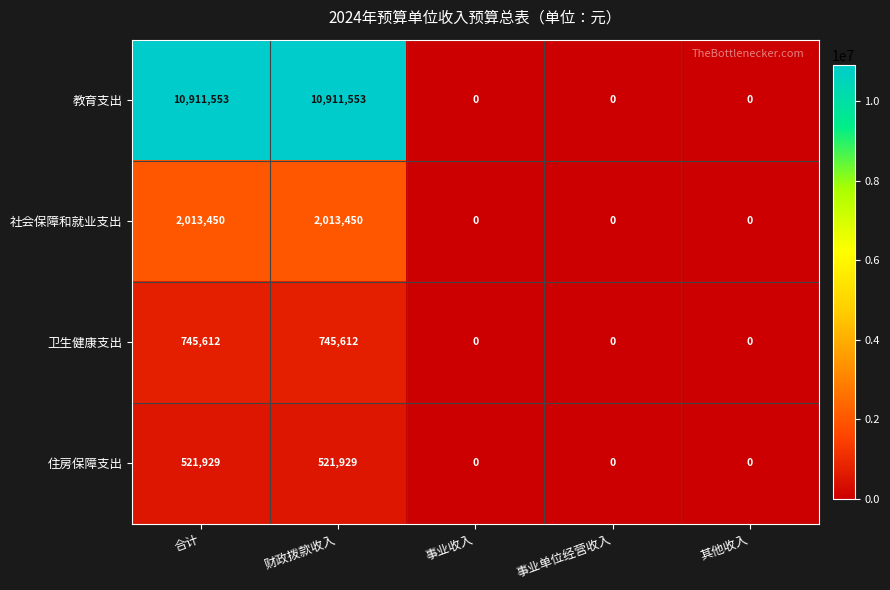

List the series in order of their peak value, lowest first.

住房保障支出, 卫生健康支出, 社会保障和就业支出, 教育支出